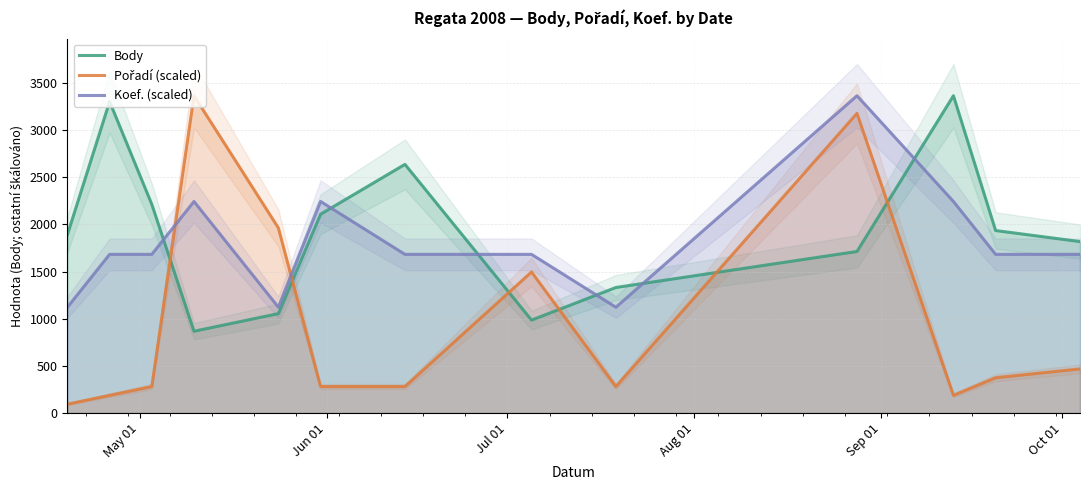

In Koef. (scaled), how many points are lower than both neighbors (excluding endpoints)?

2